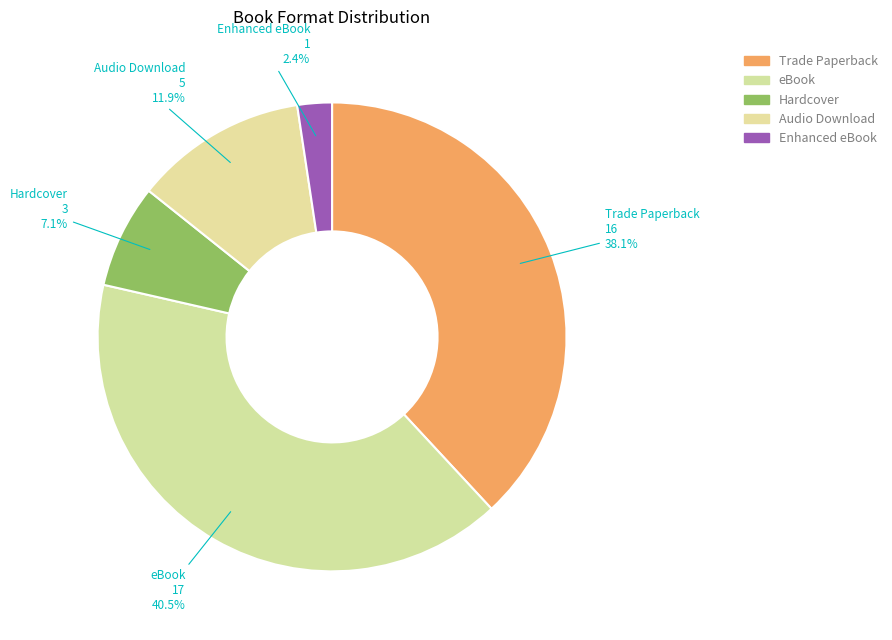

Does Hardcover account for over 50% of the chart?

No